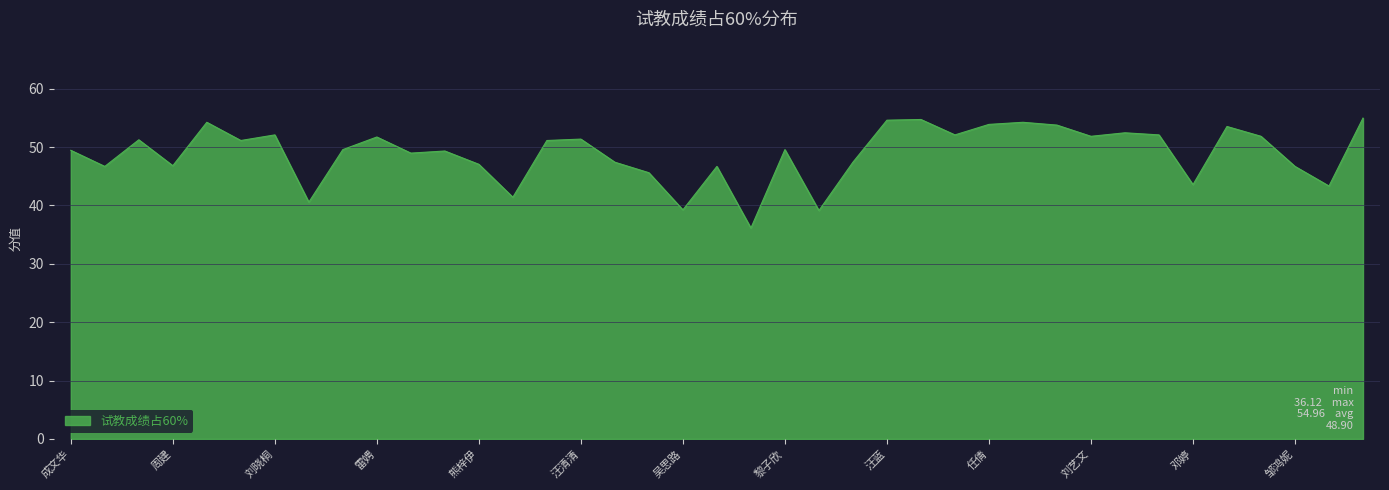

What is the difference between the maximum and minimum values?

18.8